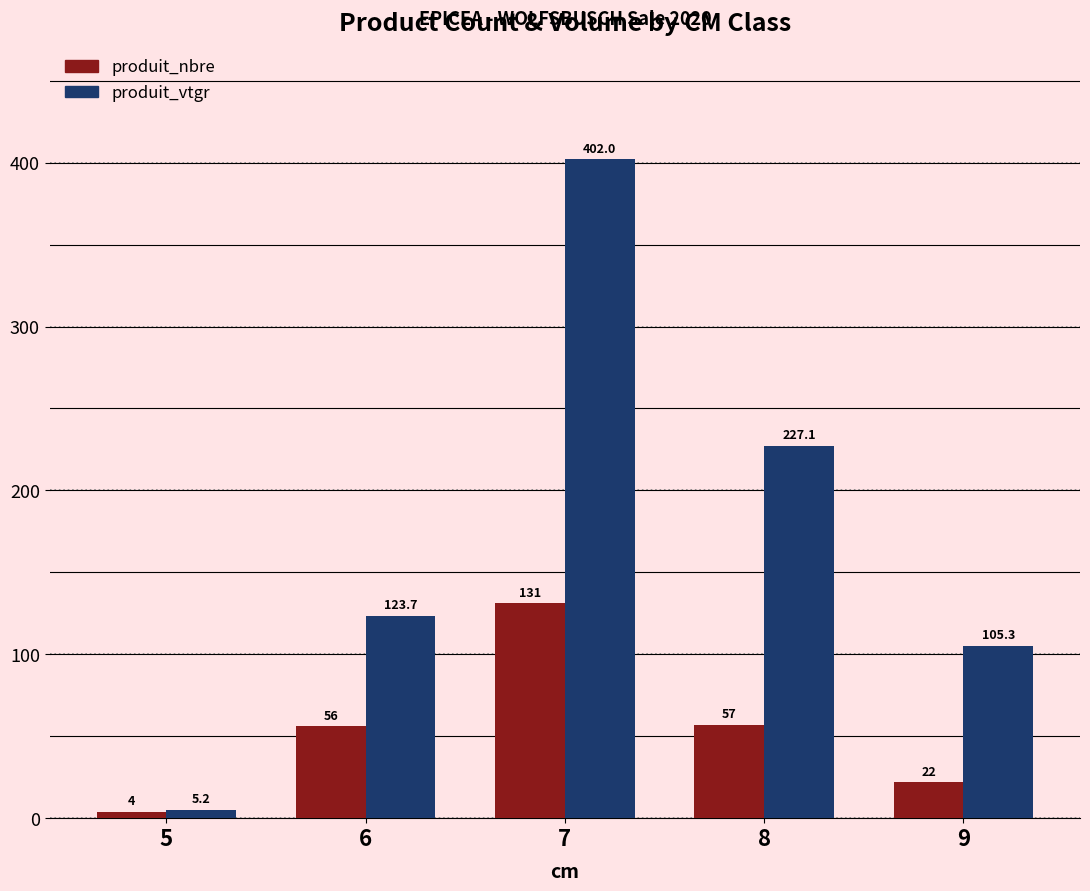

What is the value of the produit_nbre bar at the 2nd from the left?

56.0